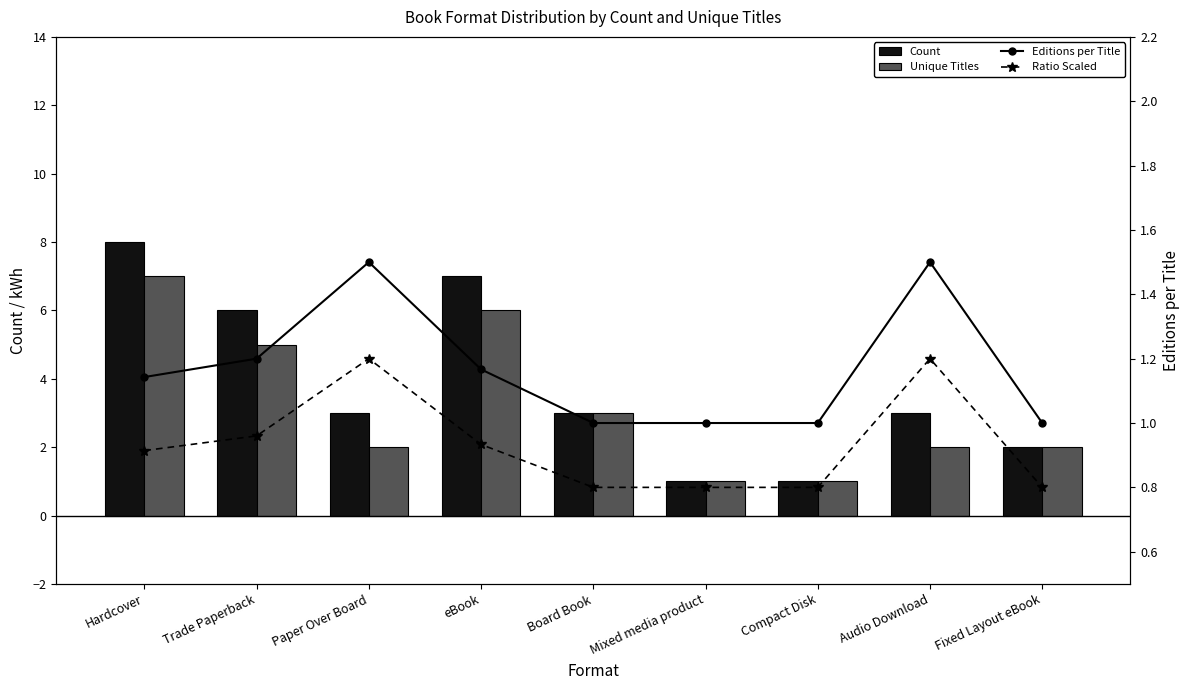

What is the value of the Count bar at the 8th from the left?

3.0